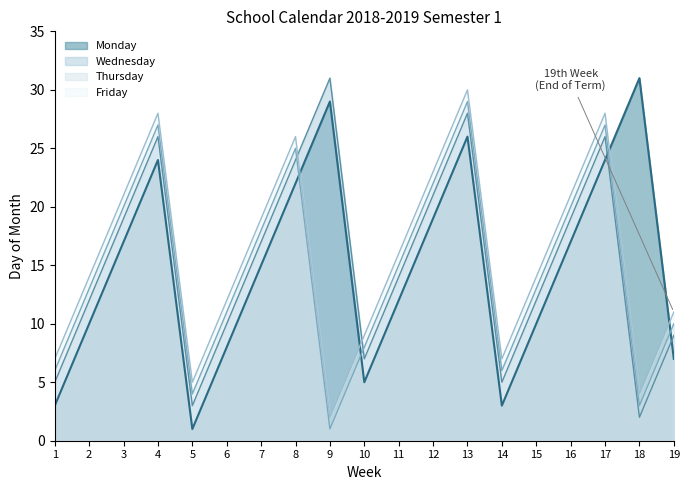

What is the difference between the Friday values at 4 and 11?

12